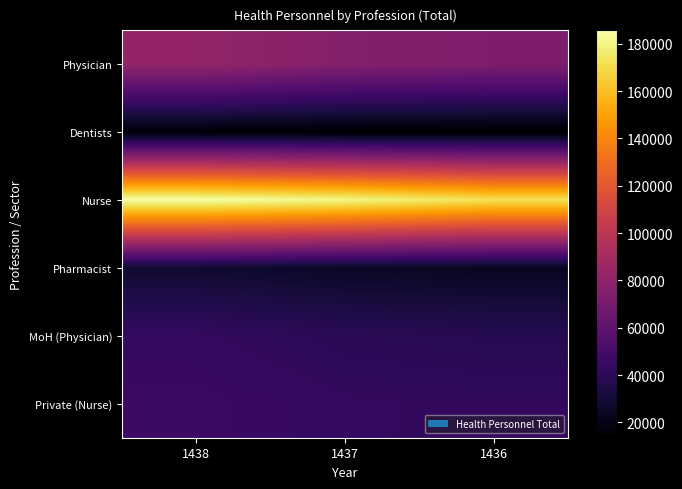

Rank the series at 1436 from lowest to highest value.

Dentists, Pharmacist, MoH (Physician), Private (Nurse), Physician, Nurse